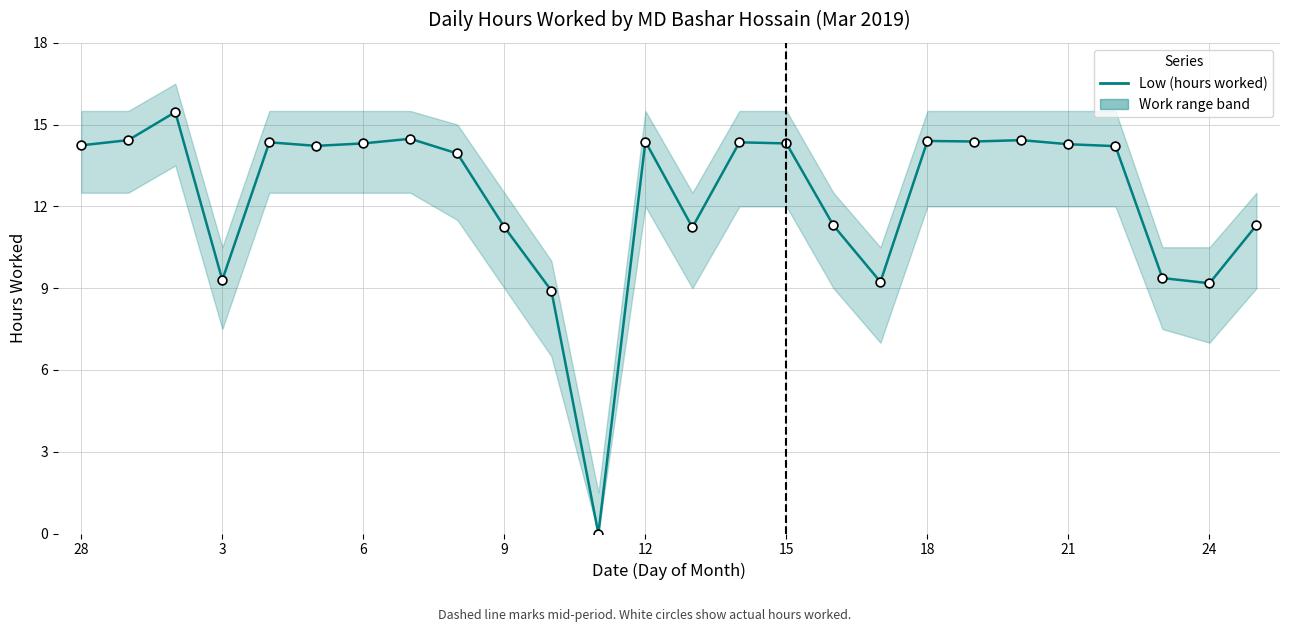

What is the change in value from 14 to 17?

-5.1